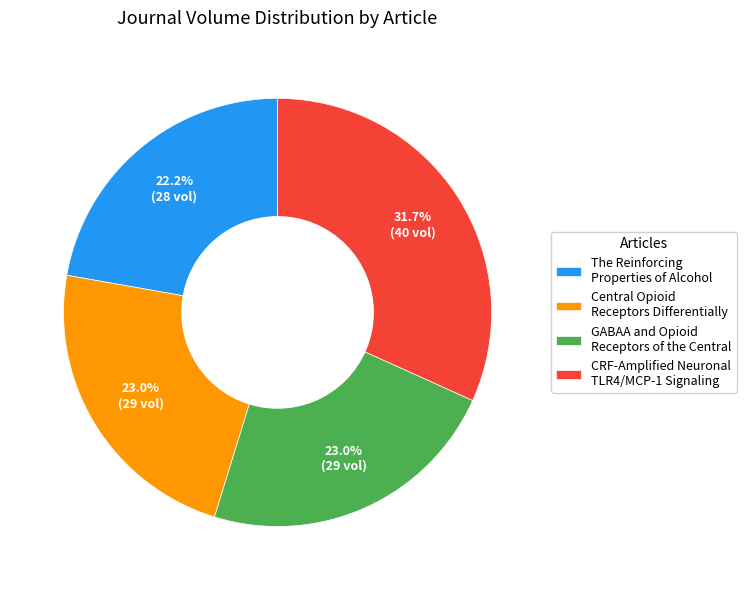

How many slices are in this pie chart?

4